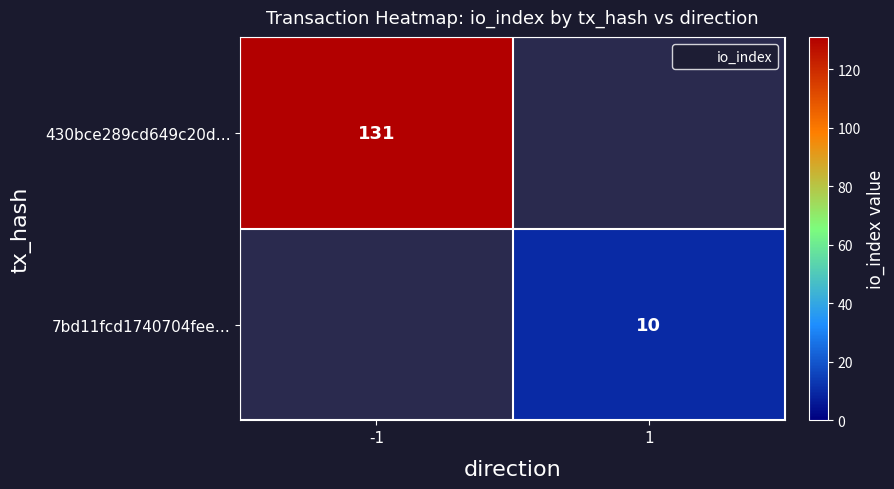

Is it true that 7bd11fcd1740704fee… equals 3 at 1?

False